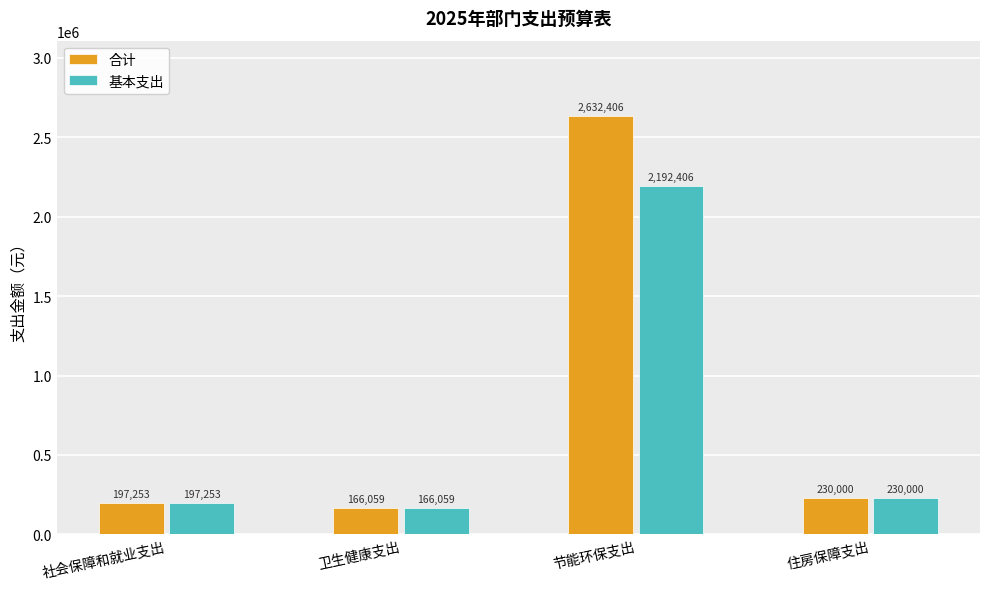

Is it true that 合计 equals 197253.0 at 社会保障和就业支出?

True